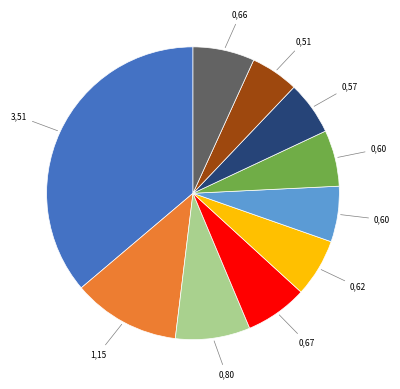

Does any single category account for the majority?

No